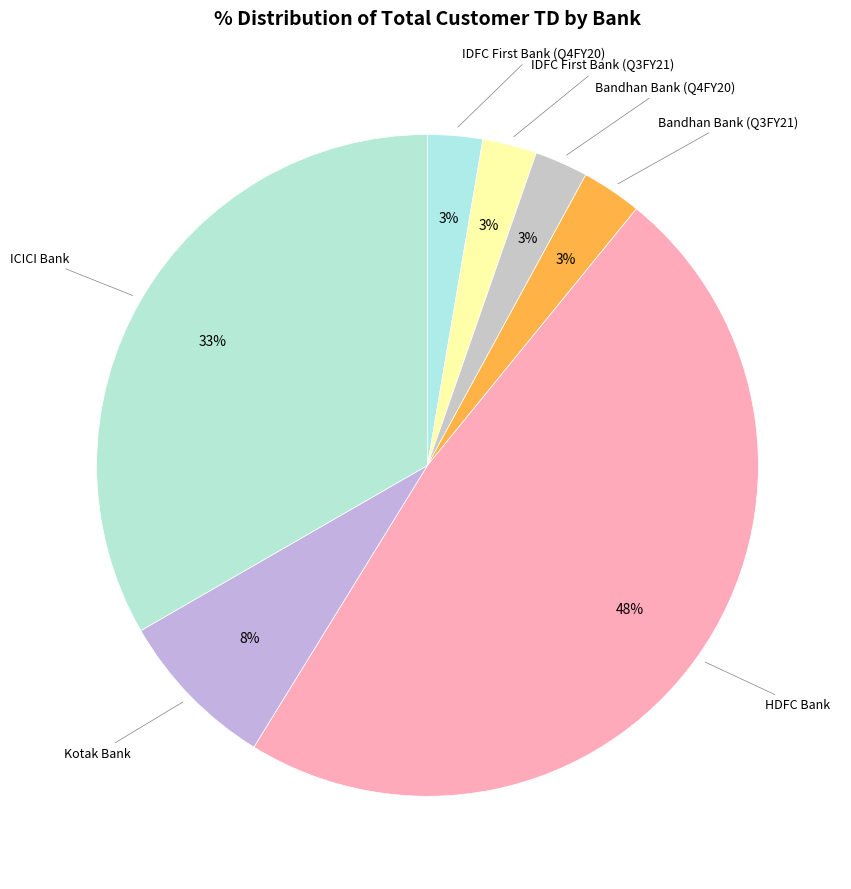

The HDFC Bank slice represents 48% of the pie. True or false?

True